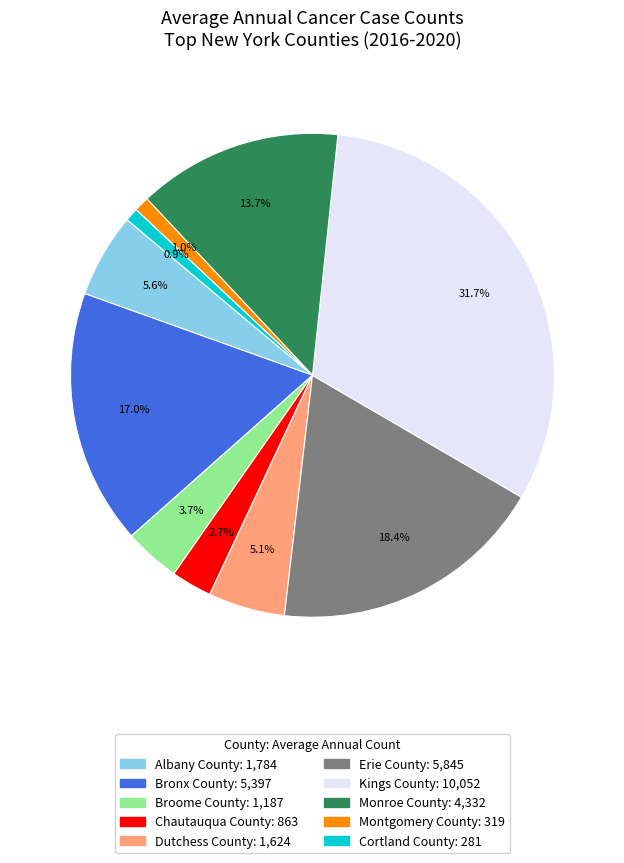

Is there a majority slice in this chart?

No